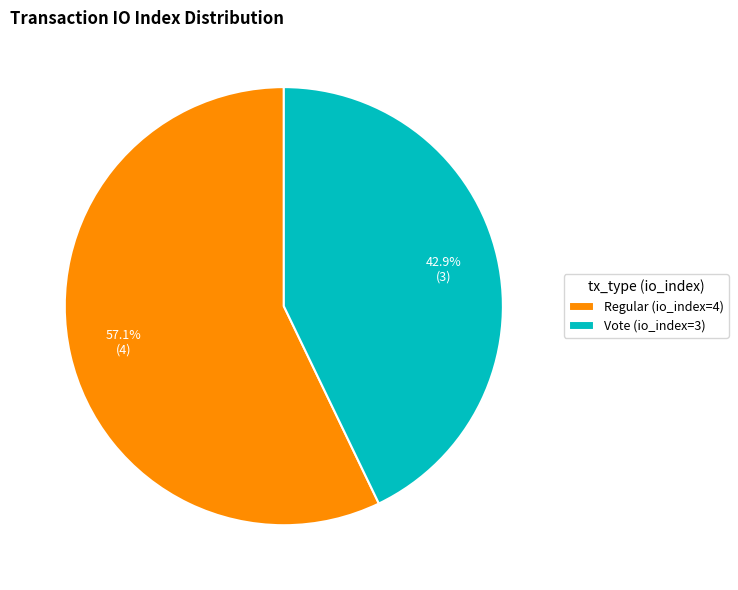

What is the smallest slice in the pie chart?

Vote (io_index=3)